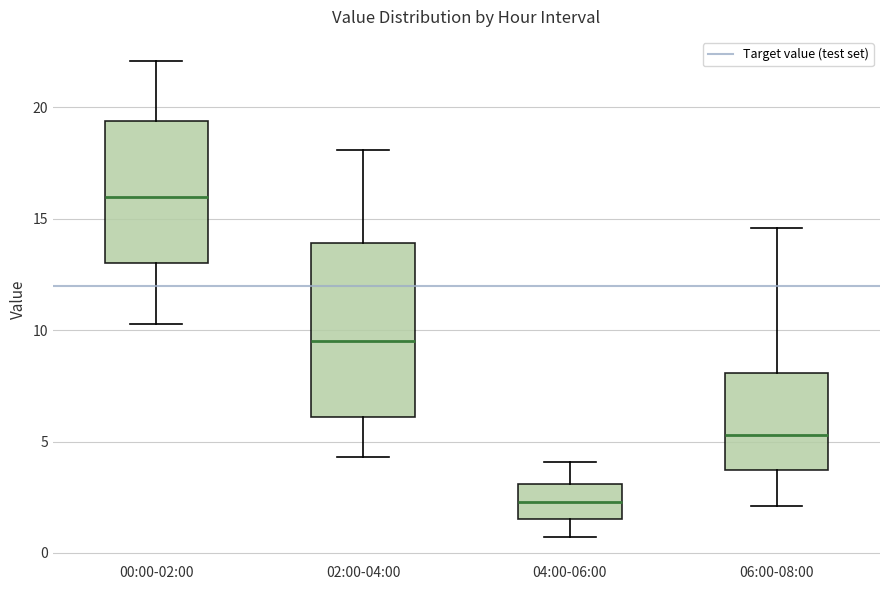

Reading left to right, transcribe this box plot: for each box, give where its median line is, the range the box spans, and where its two whiskers end, as read against the y-axis. The values are not printed on the chart, so give them approximately, as read against the axis.

00:00-02:00: median 16.0, box 13.0 to 19.5, whiskers 10.5 to 22.0
02:00-04:00: median 9.5, box 6.0 to 14.0, whiskers 4.5 to 18.0
04:00-06:00: median 2.5, box 1.5 to 3.0, whiskers 0.5 to 4.0
06:00-08:00: median 5.5, box 3.5 to 8.0, whiskers 2.0 to 14.5